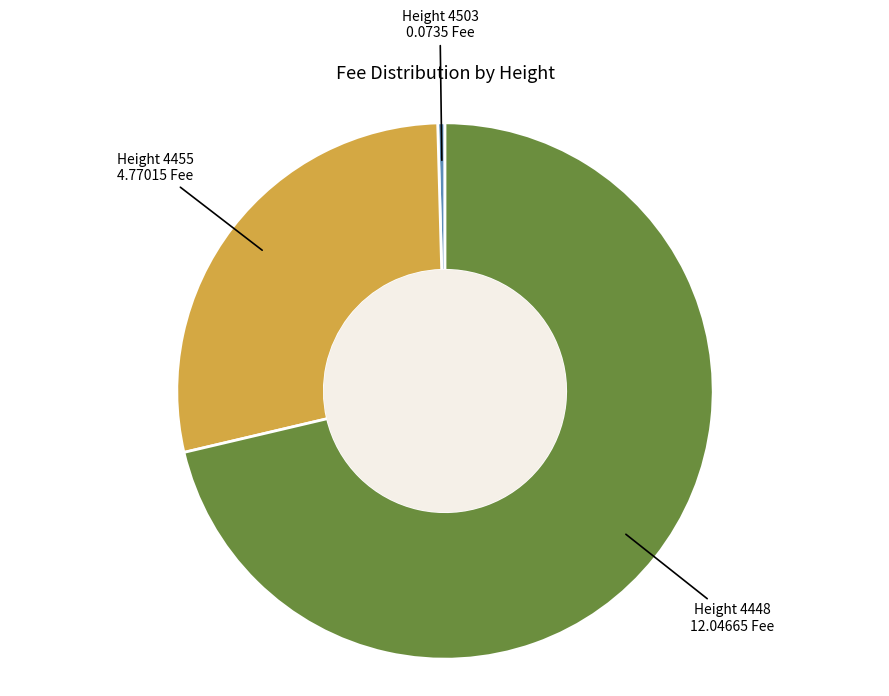

Which category has the biggest portion of the pie?

4448